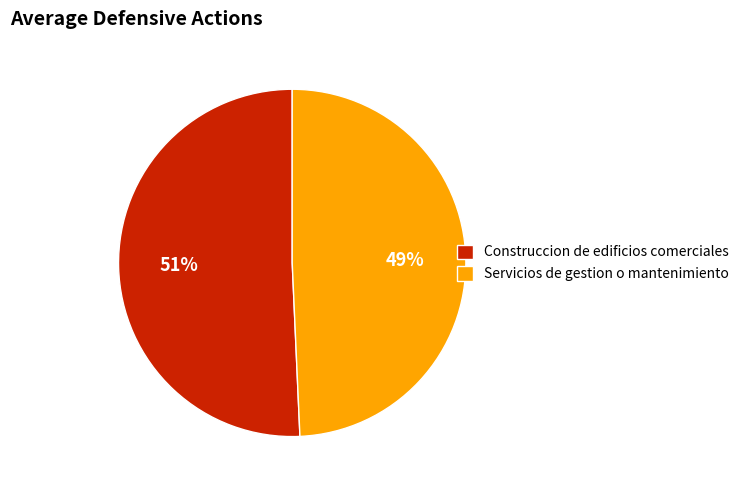

Rank the categories by value from highest to lowest.

Construccion de edificios comerciales, Servicios de gestion o mantenimiento